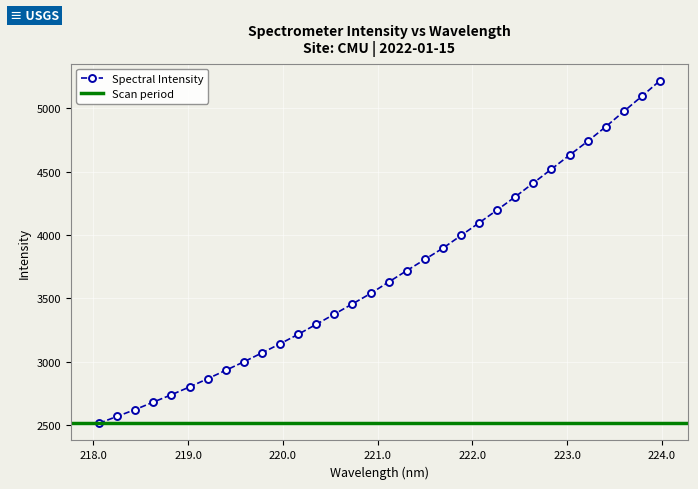

Reading left to right, list all the values displayed in this chart.

218.0596=2514.6	218.2508=2569.3	218.442=2623.0	218.6332=2682.0	218.8244=2740.0	219.0156=2801.3	219.2067=2866.2	219.3979=2932.7	219.589=2999.7	219.7801=3070.0	219.9712=3141.7	220.1623=3216.5	220.3533=3295.3	220.5444=3375.6	220.7354=3456.4	220.9264=3538.3	221.1174=3628.9	221.3083=3718.5	221.4993=3807.1	221.6902=3896.2	221.8812=3995.8	222.0721=4095.8	222.263=4197.2	222.4538=4301.5	222.6447=4409.9	222.8355=4519.4	223.0264=4629.7	223.2172=4738.2	223.408=4853.3	223.5987=4974.0	223.7895=5093.9	223.9802=5216.7